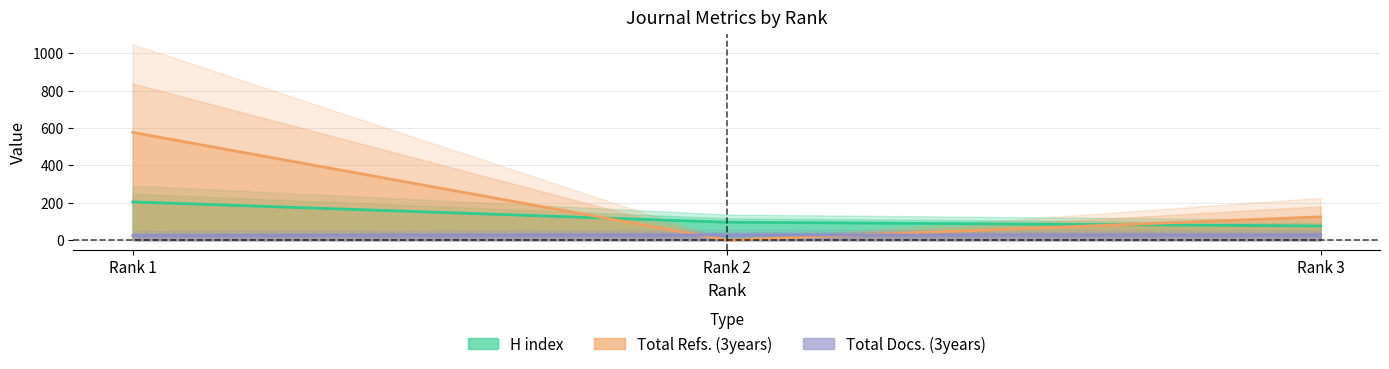

Rank the series by their average value, from lowest to highest.

Total Docs. (3years), H index, Total Refs.